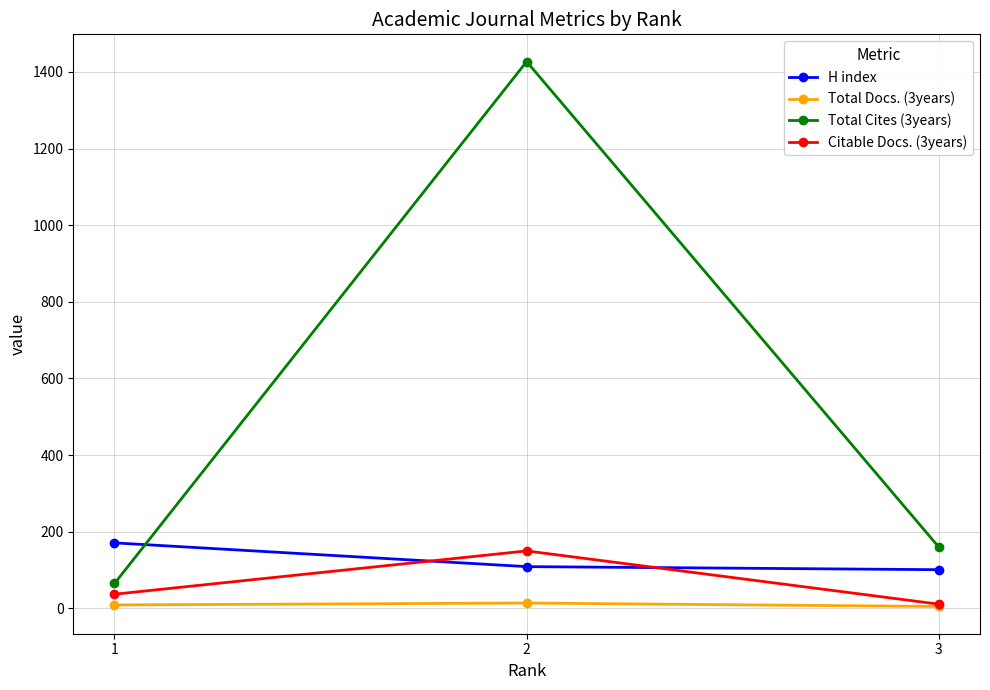

Which series has the largest total across all categories?

Total Cites (3years)